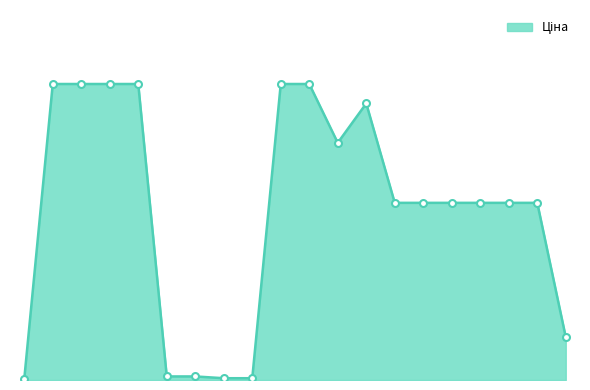

What is the sum of all values?

109126.3